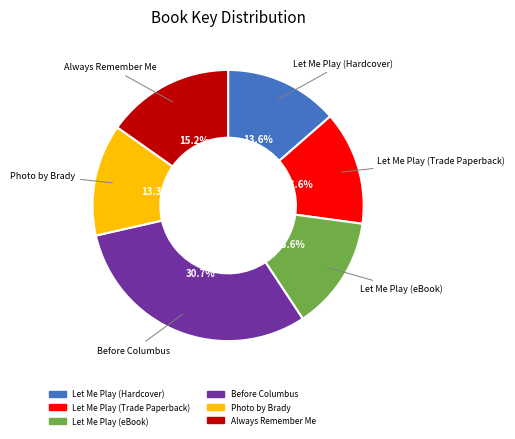

To the nearest percent, what is the combined percentage of Before Columbus and Let Me Play (Trade Paperback)?

44%